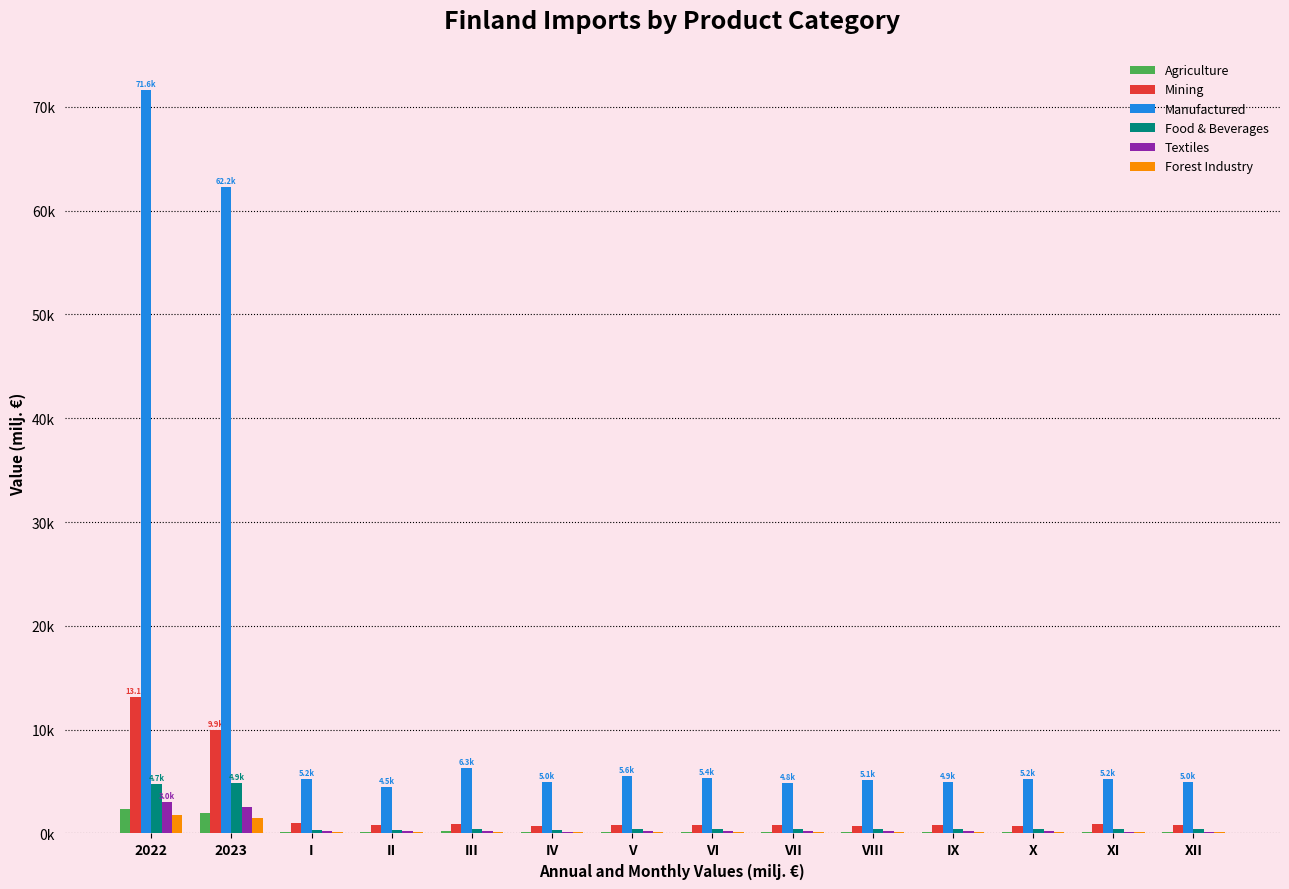

List the series in order of their peak value, highest first.

Manufactured, Mining, Food & Beverages, Textiles, Agriculture, Forest Industry